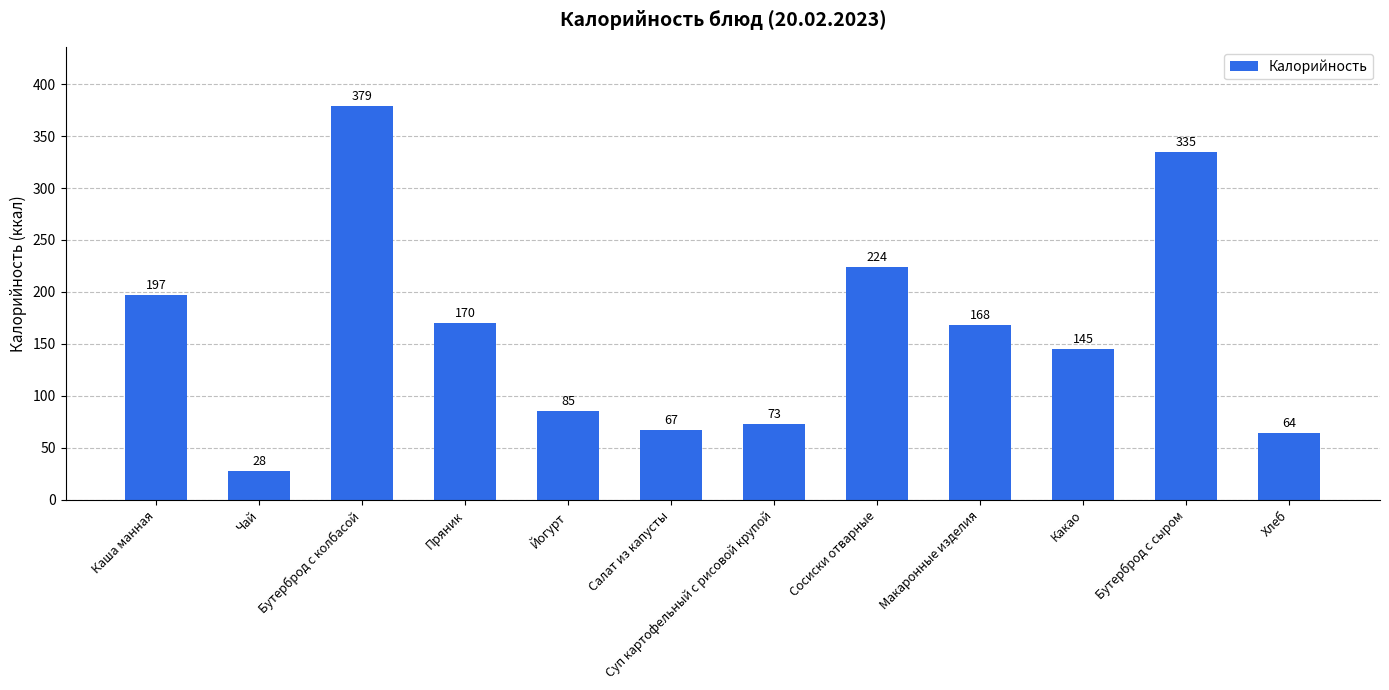

List the labels in order of value, largest first.

Бутерброд с колбасой, Бутерброд с сыром, Сосиски отварные, Каша манная, Пряник, Макаронные изделия, Какао, Йогурт, Суп картофельный с рисовой крупой, Салат из капусты, Хлеб, Чай